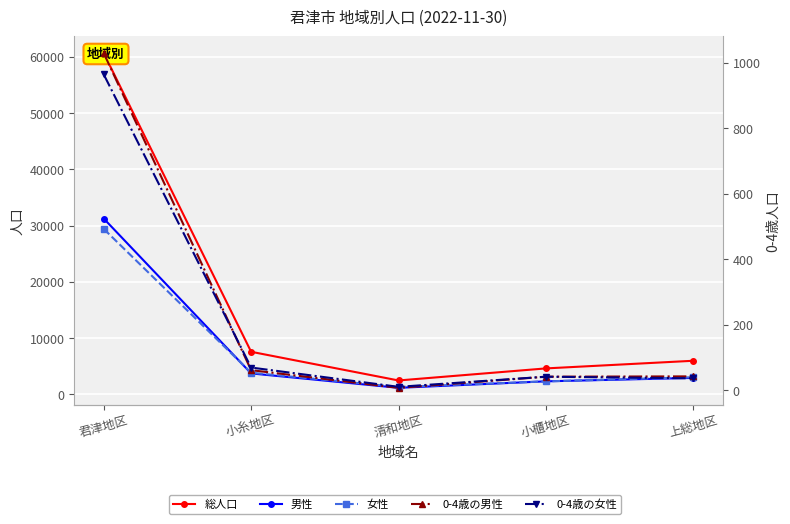

After their last crossing, which series has the higher values: 0-4歳の女性 or 0-4歳の男性?

0-4歳の女性